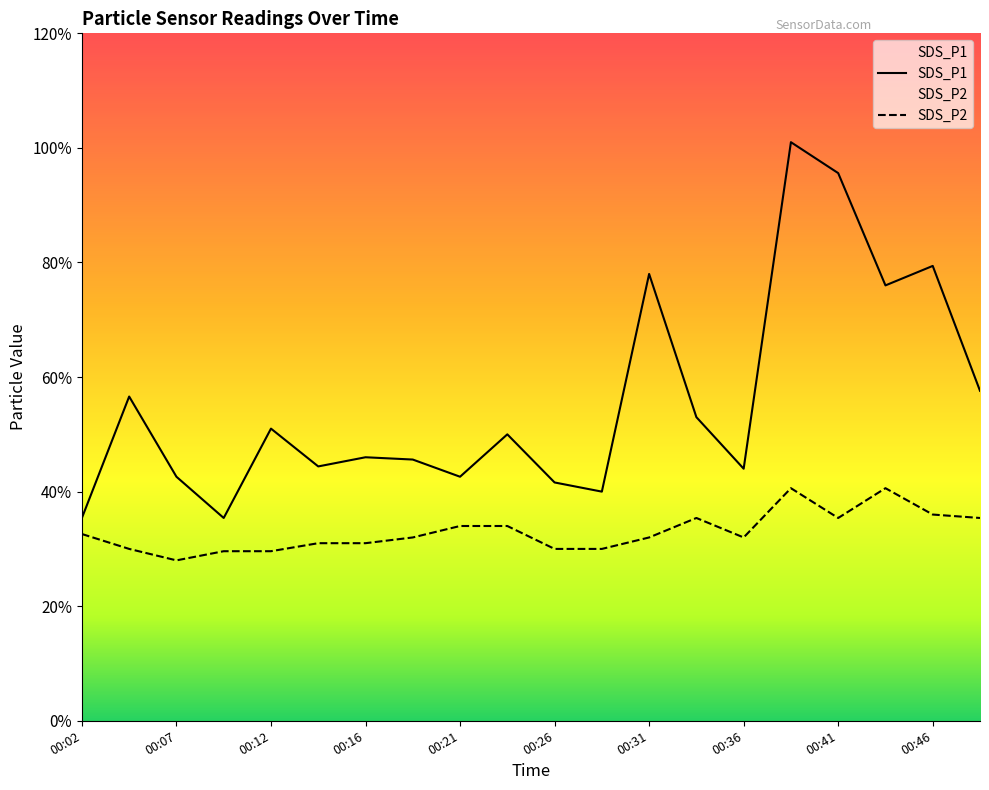

What value does the SDS_P1 series have at 00:04?

2.8